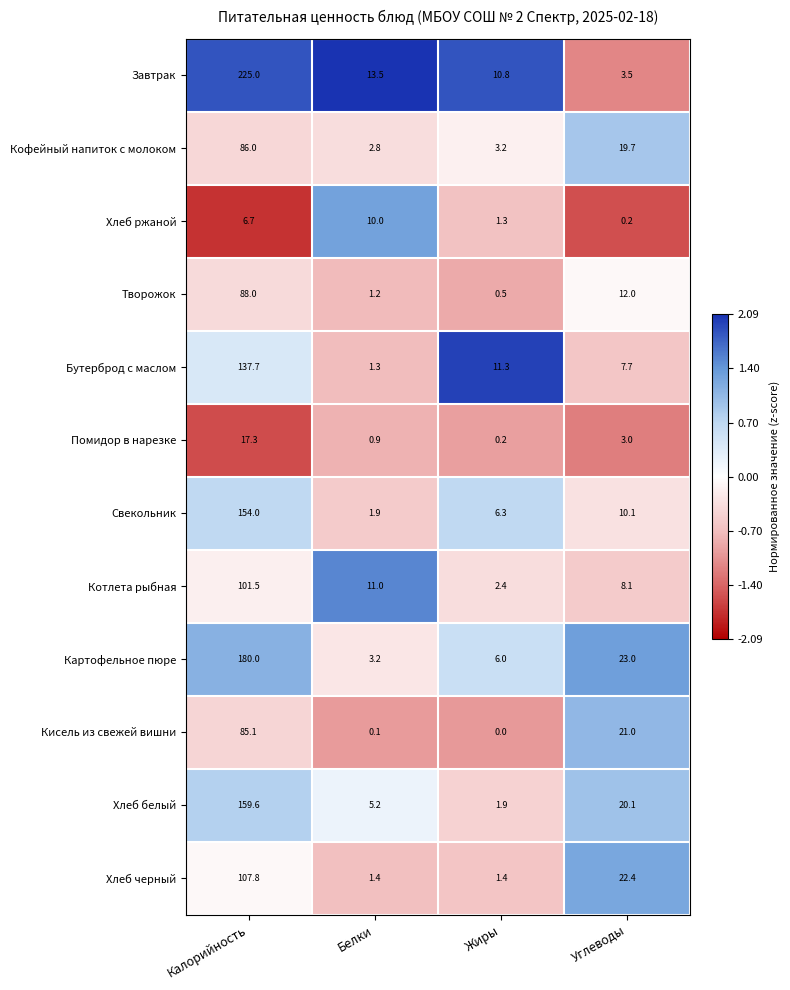

The Бутерброд с маслом series shows 1.9 at Белки. True or false?

False